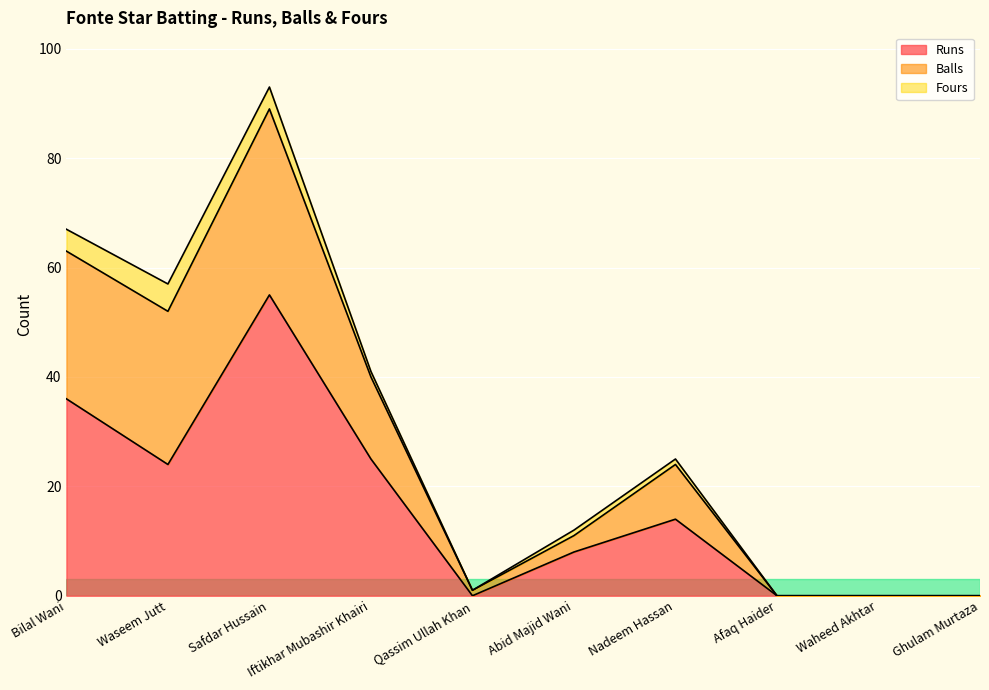

Which has a higher value, Ghulam Murtaza or Nadeem Hassan?

Nadeem Hassan